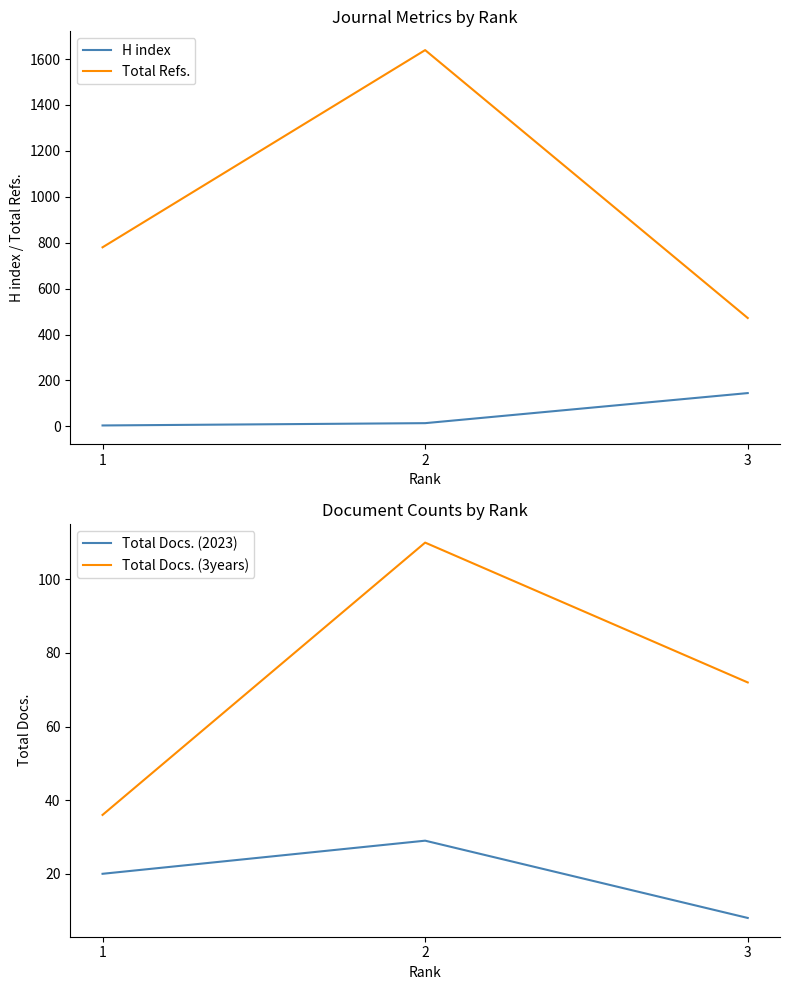

At 1, list the series in order from largest to smallest.

Total Refs., Total Docs. (3years), Total Docs. (2023), H index